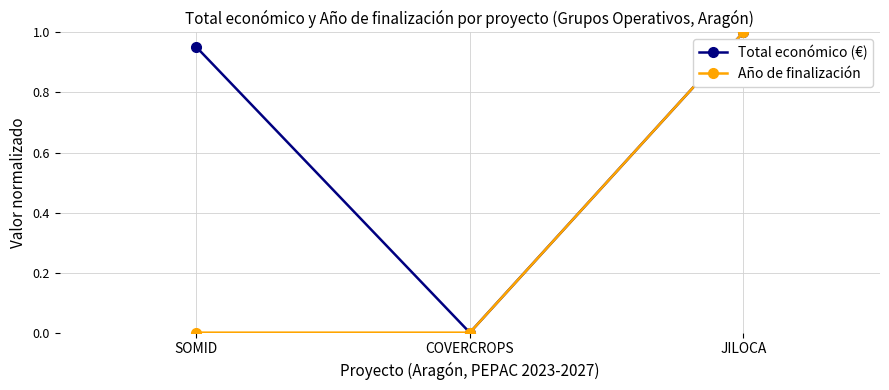

What is the total value across all series at JILOCA?

2.0